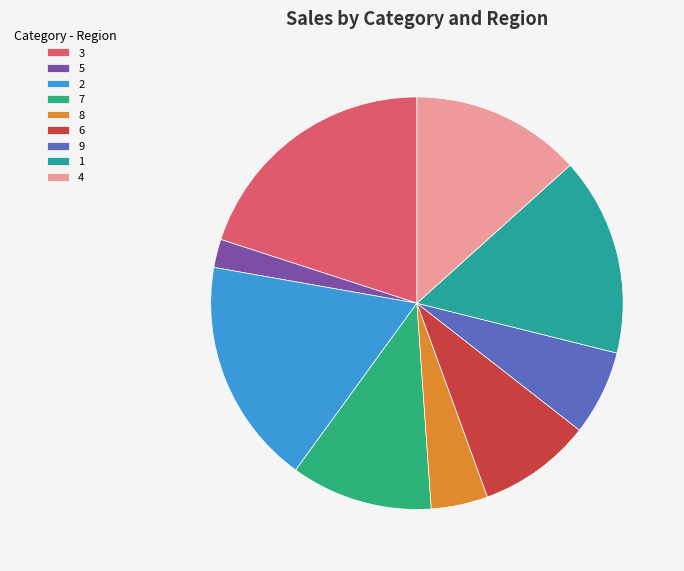

True or false: 1 accounts for 16% of the total.

True